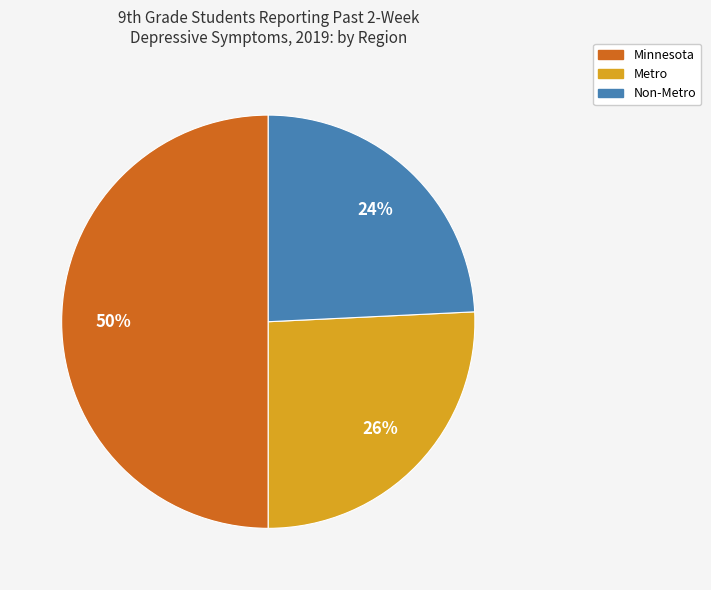

How many segments does this pie chart have?

3